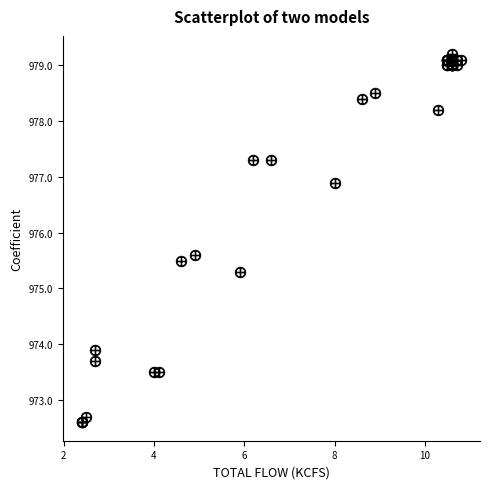

What Y value in the scatter plot is closest to 975?

975.3